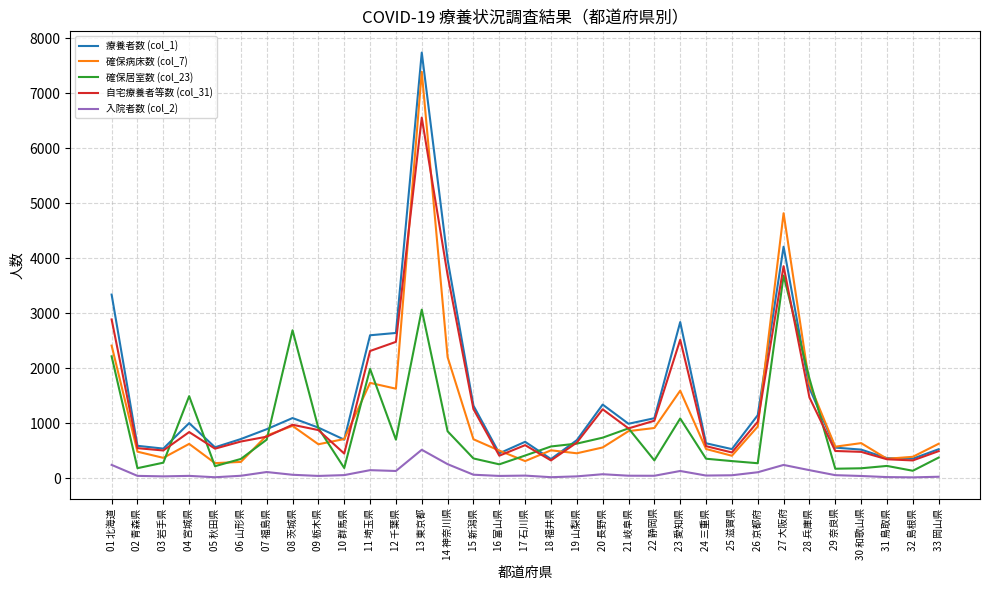

Is the value of 療養者数 (col_1) at 10 群馬県 greater than the value of 確保居室数 (col_23) at 10 群馬県?

Yes